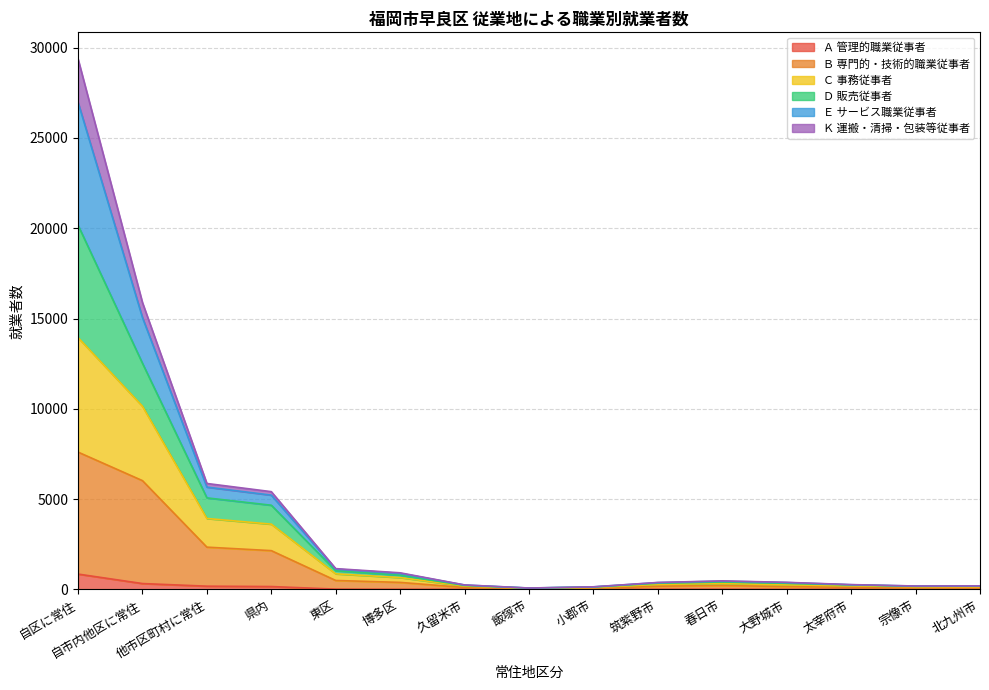

The value of Ｂ 専門的・技術的職業従事者 at 春日市 is 220. True or false?

True